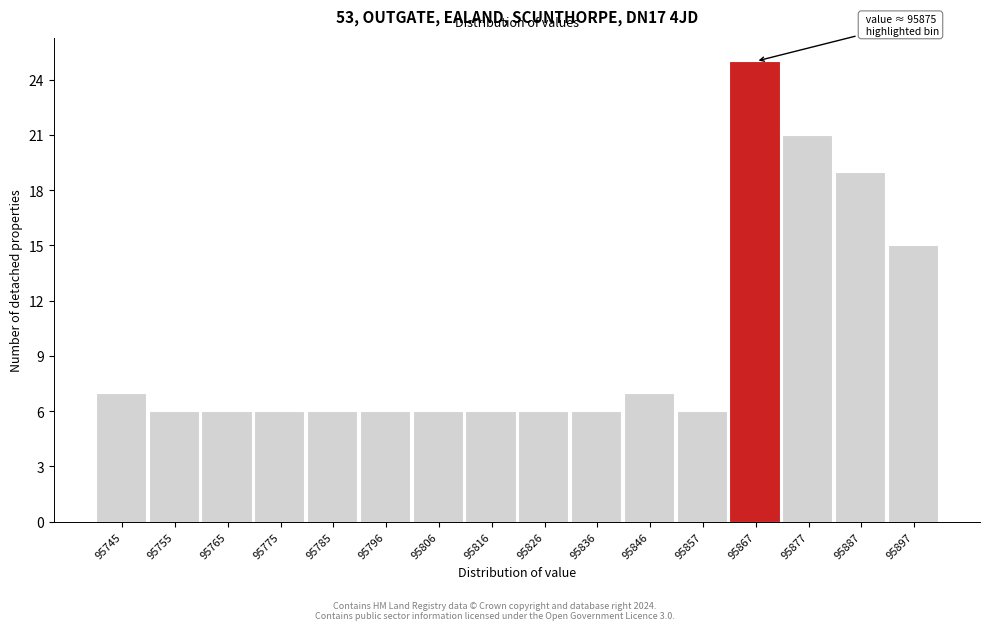

Reading left to right, extract all data points from this chart.

7	6	6	6	6	6	6	6	6	6	7	6	25	21	19	15